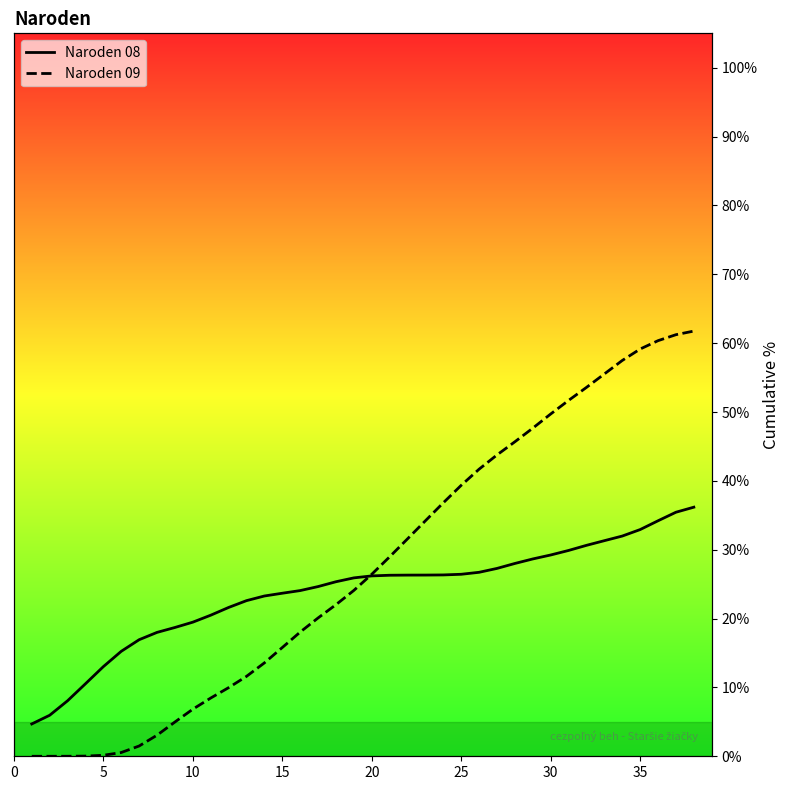

Does the chart display data point markers on the line(s)?

No